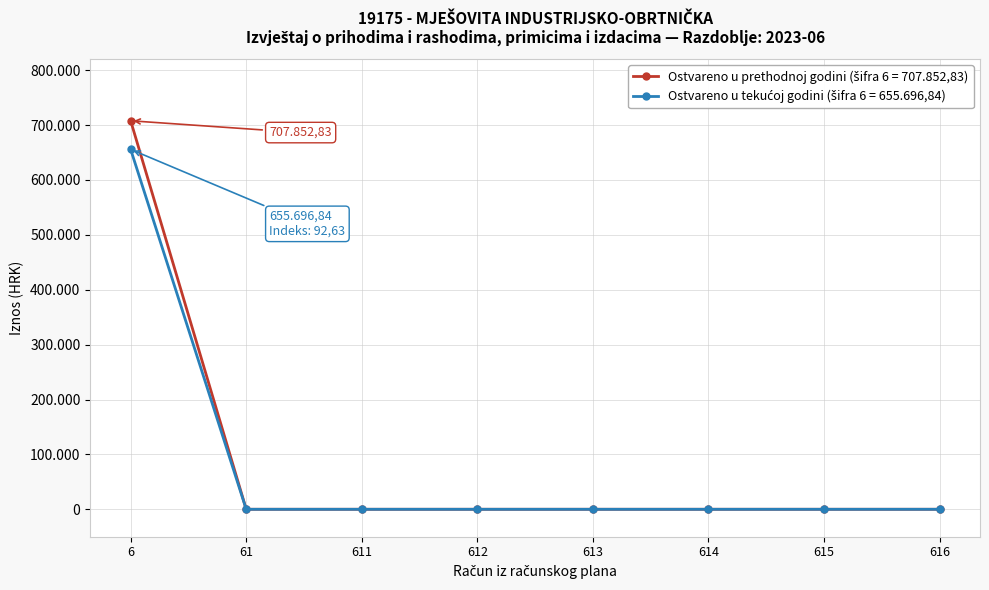

At which category is the sum across all series the highest?

6